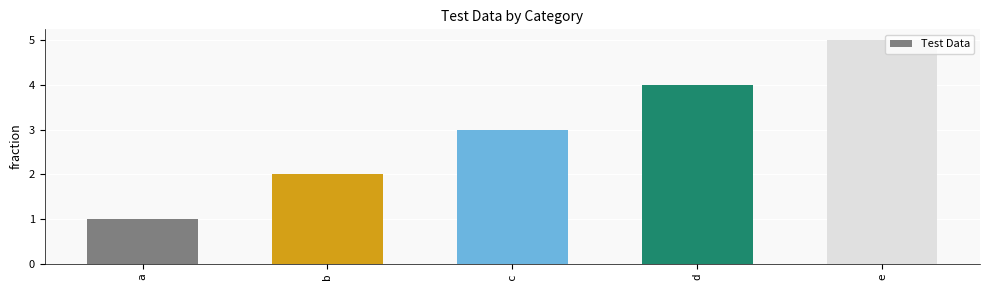

What is the value of the 3rd bar from the left?

3